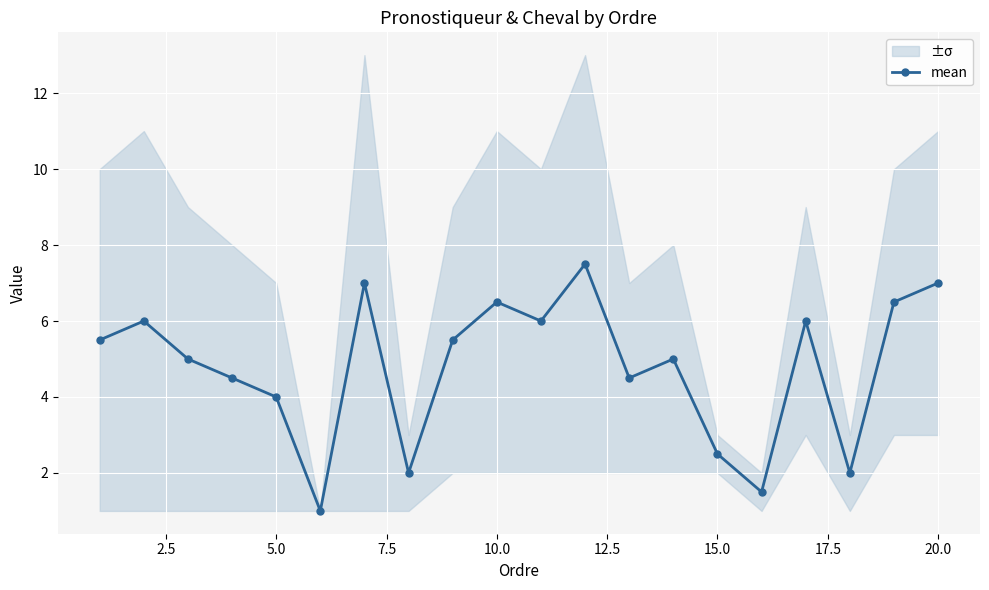

How many interior local peaks does the mean series have?

6